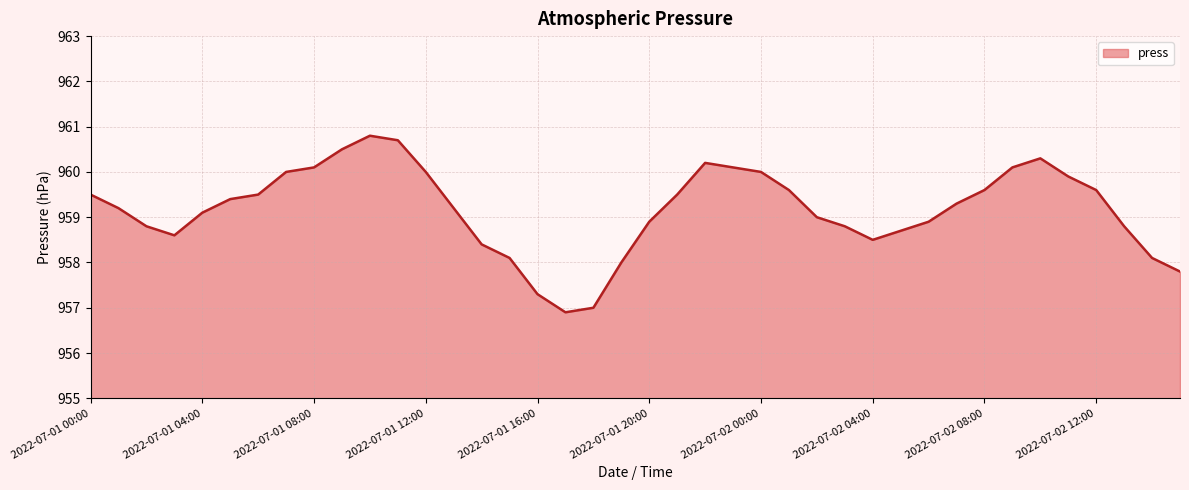

What is the difference between the maximum and minimum values?

3.9